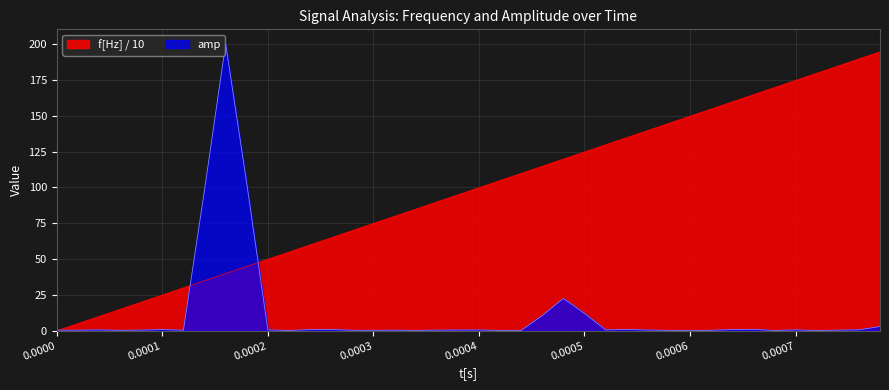

What is the value of the amp point at the 25th from the left?

22.5